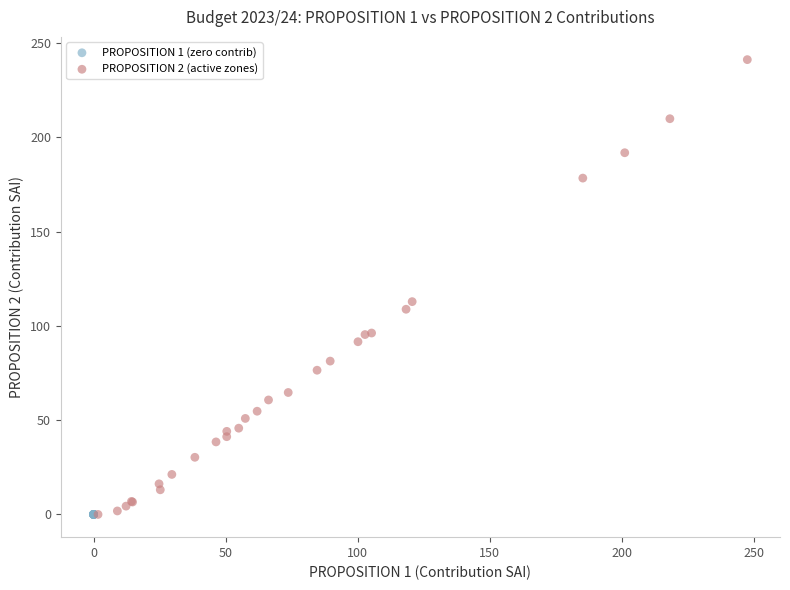

What are all the series names shown in the legend?

PROPOSITION 1 (zero contrib), PROPOSITION 2 (active zones)